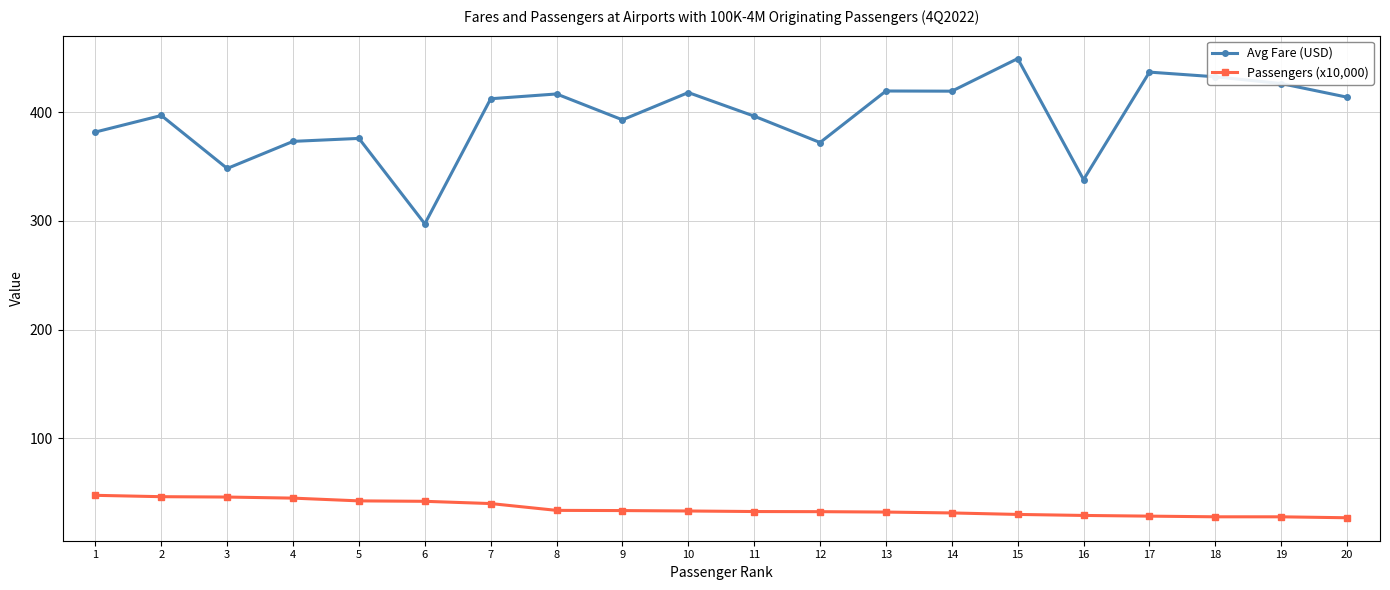

How many lines are shown in the chart?

2